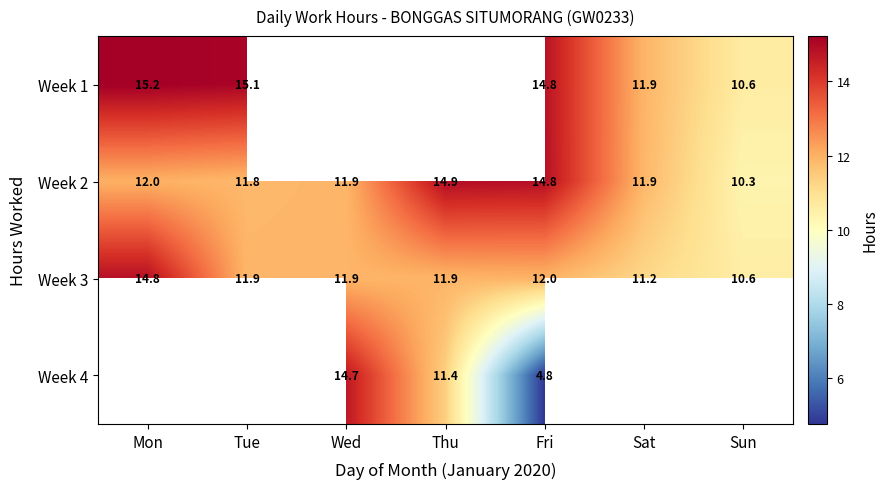

Count the number of categories in the chart.

7